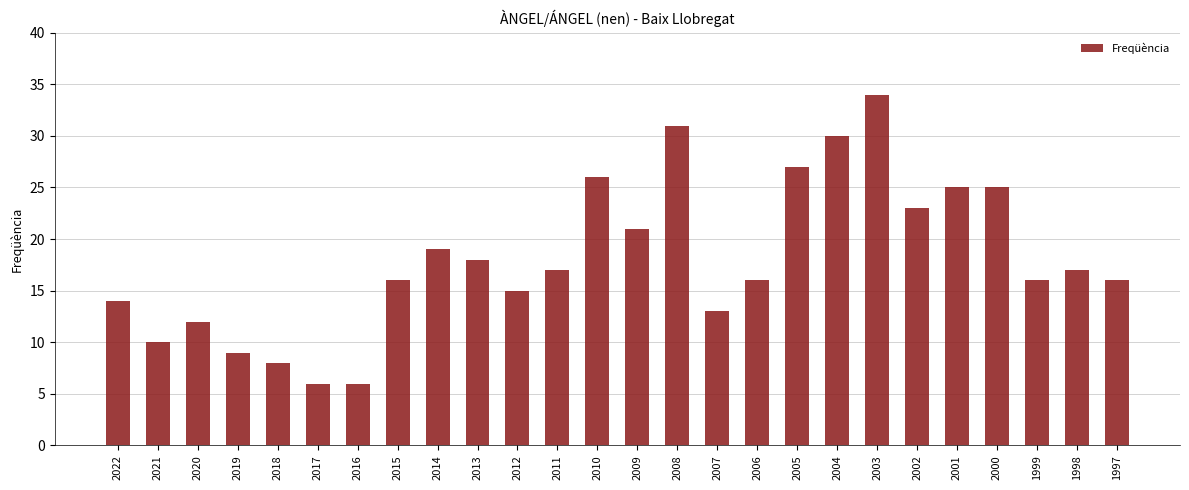

Reading right to left, transcribe all the data shown in this chart.

1997=16	1998=17	1999=16	2000=25	2001=25	2002=23	2003=34	2004=30	2005=27	2006=16	2007=13	2008=31	2009=21	2010=26	2011=17	2012=15	2013=18	2014=19	2015=16	2016=6	2017=6	2018=8	2019=9	2020=12	2021=10	2022=14